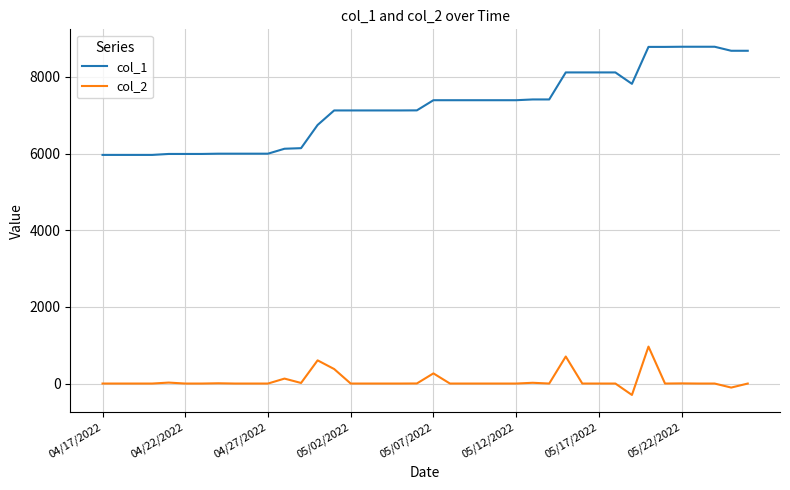

How many series are shown in this chart?

2